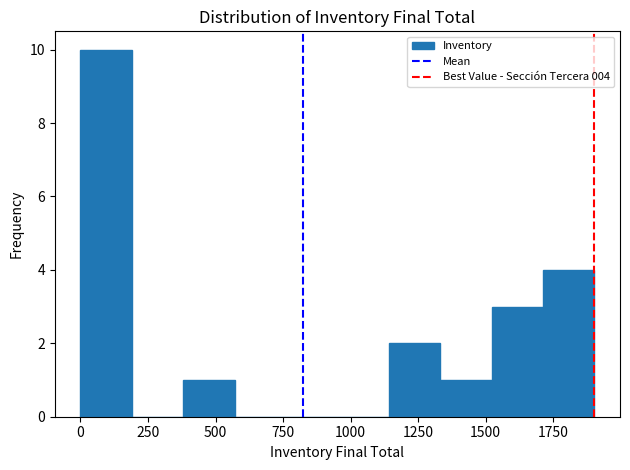

Around what value on the x-axis is the tallest bar? Give the approximate position of its centre, as read against the axis.

100